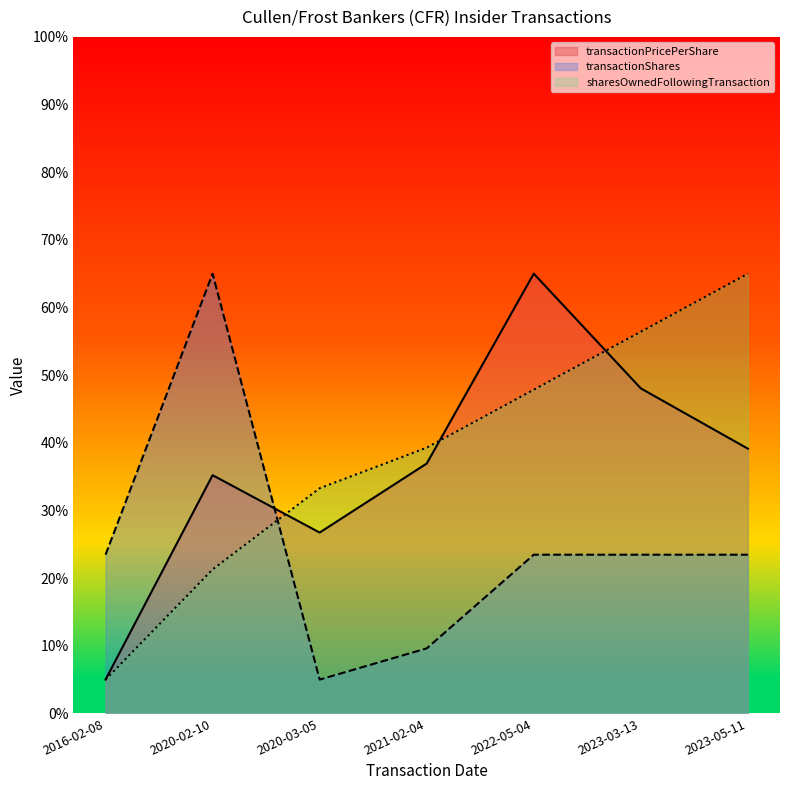

At 2023-05-11, list the series in order from largest to smallest.

sharesOwnedFollowingTransaction, transactionPricePerShare, transactionShares